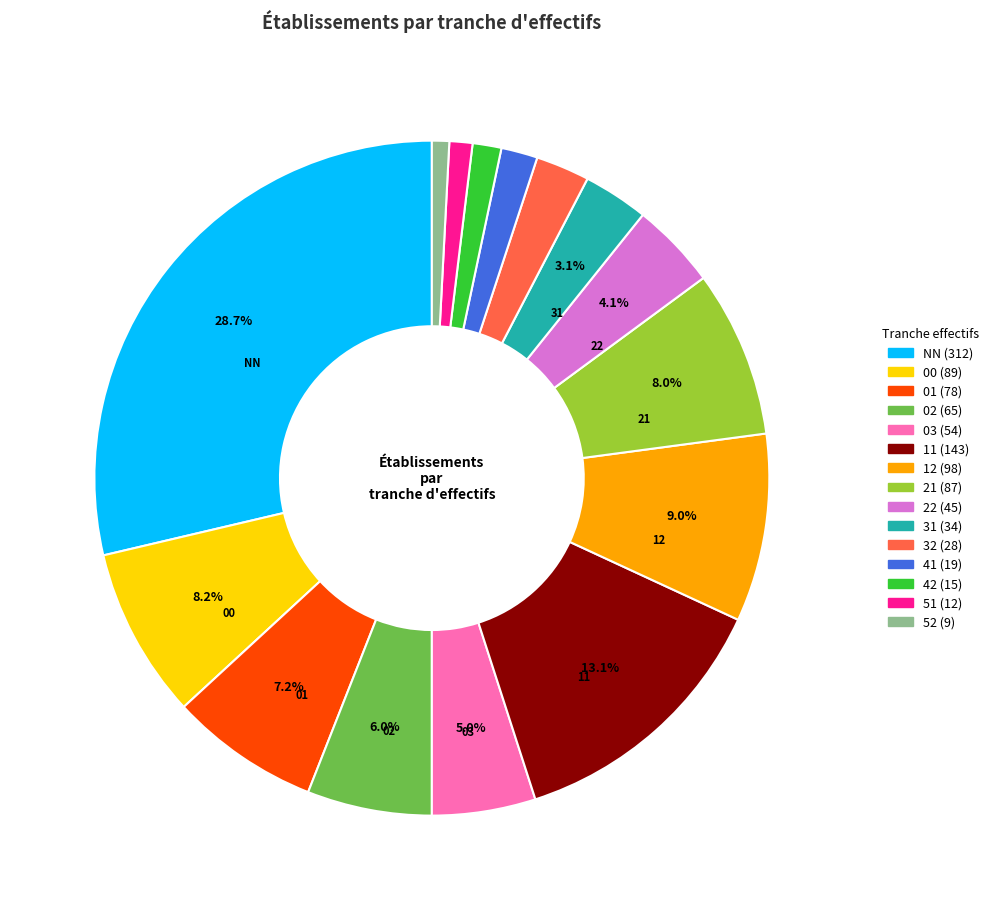

How many segments does this pie chart have?

15